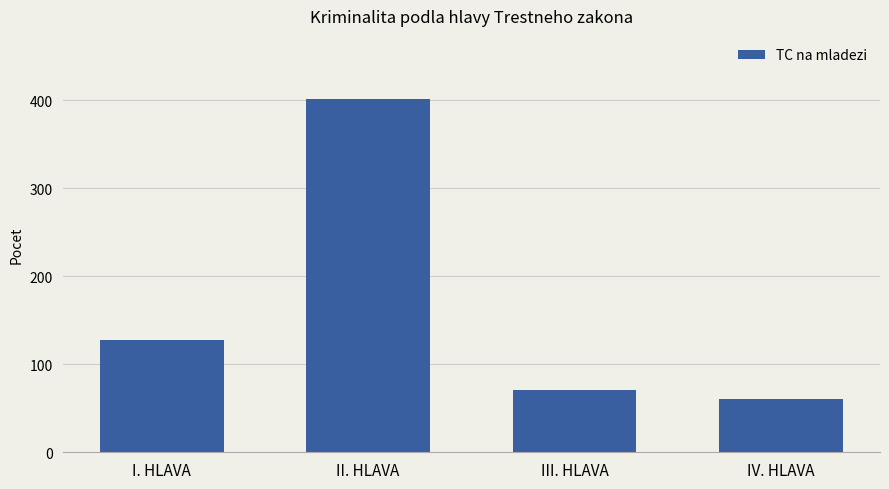

How many data points are less than 128?

2